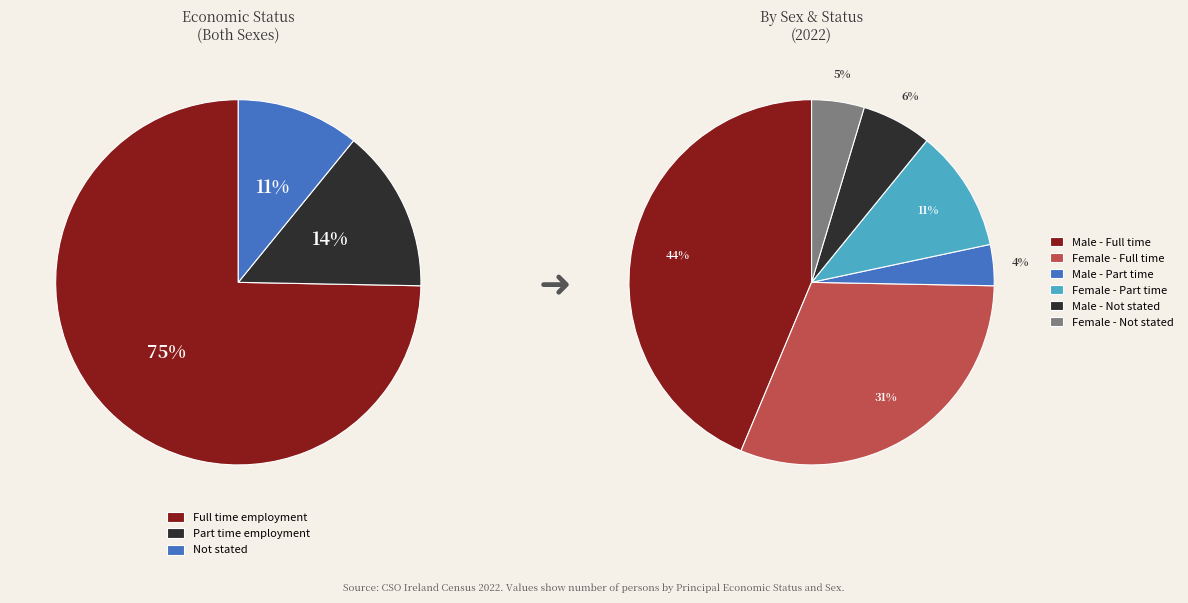

True or false: Not stated accounts for 22% of the total.

False